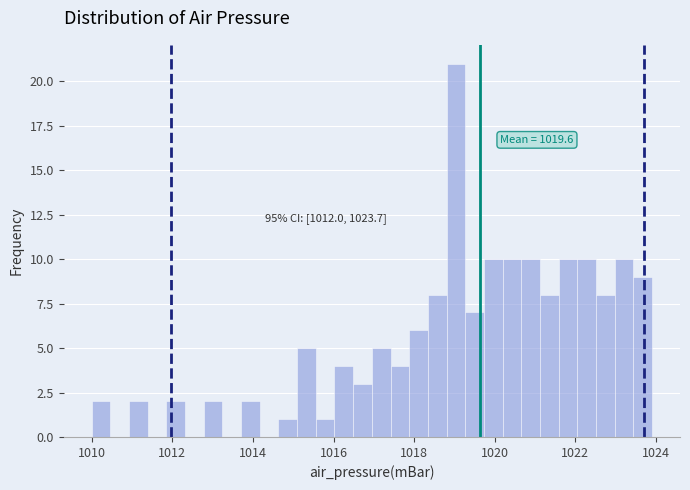

Around what value on the x-axis is the tallest bar? Give the approximate position of its centre, as read against the axis.

1019.0